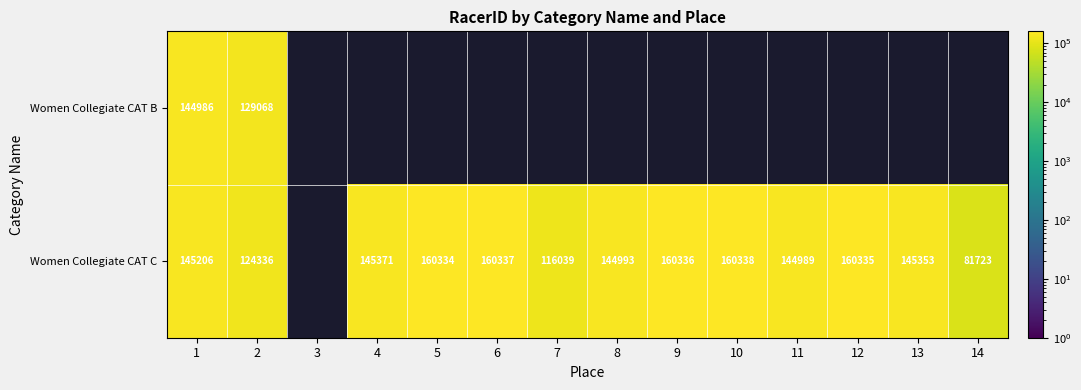

Is it true that Women Collegiate CAT C equals 160337 at 6?

True